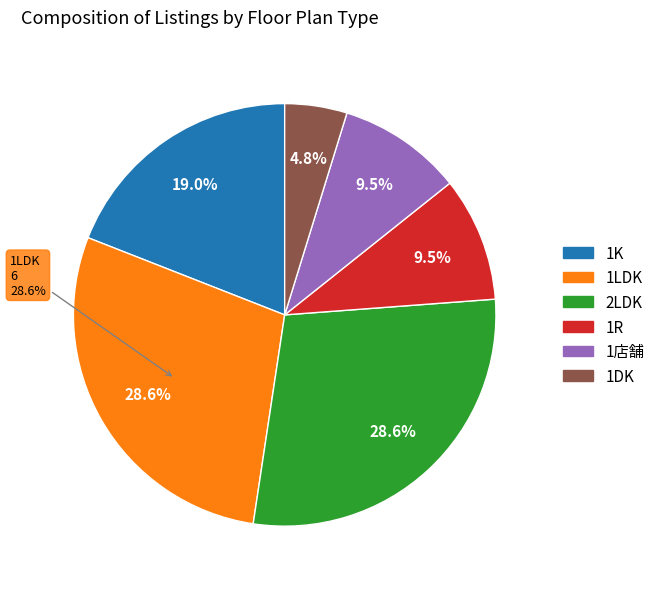

Does 1K represent more than half of the total?

No